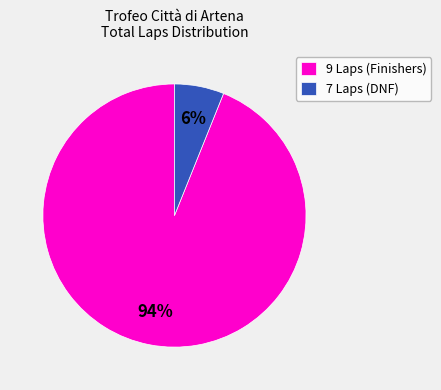

Do 7 Laps (DNF) and 9 Laps (Finishers) together represent more than half of the pie?

Yes